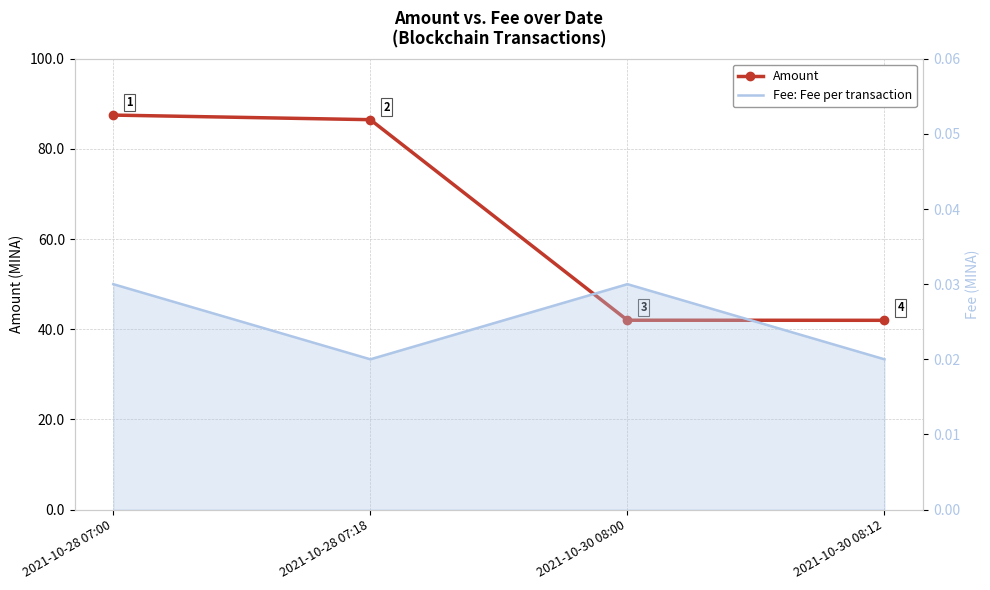

Which series has the largest total across all categories?

Amount